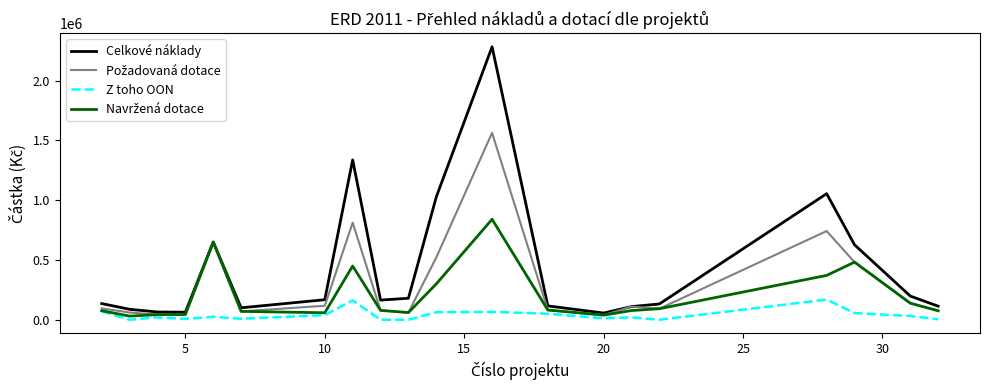

Which series has the largest range (max minus min)?

Celkové náklady